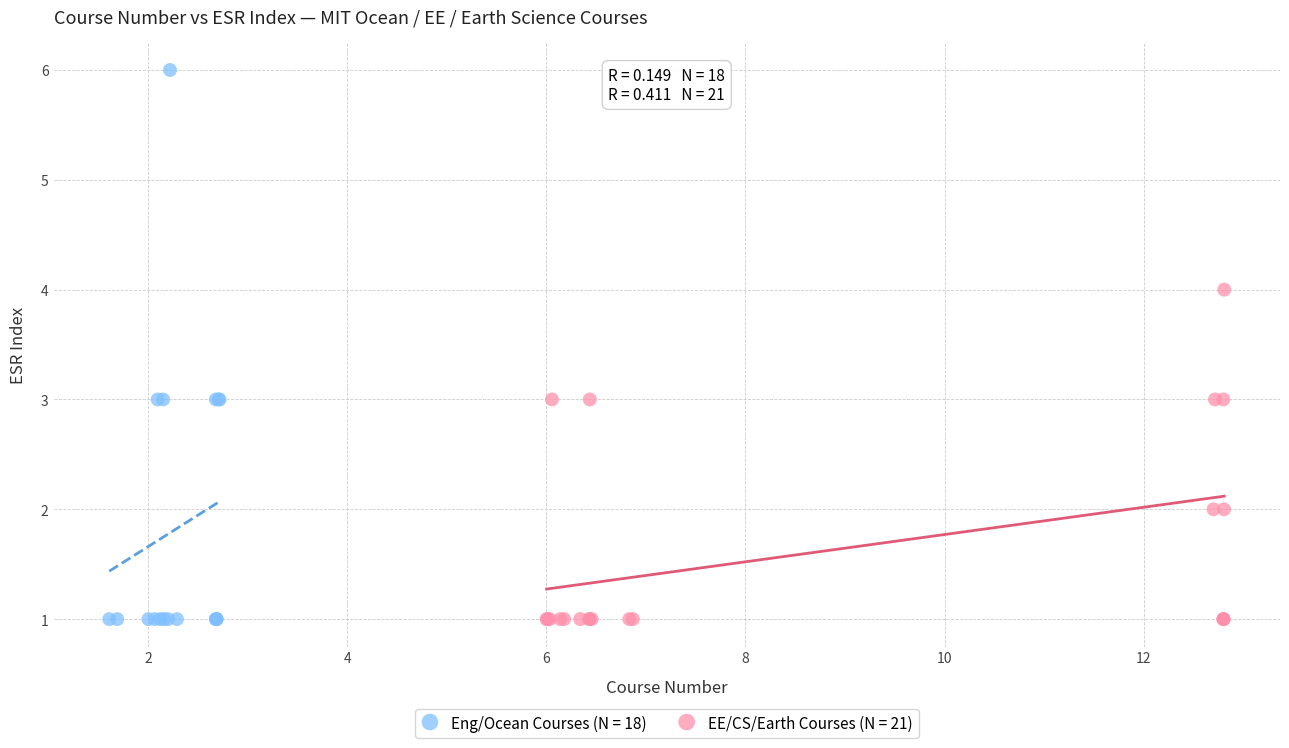

Which series has the largest Y range (max minus min)?

Eng/Ocean Courses (N = 18)